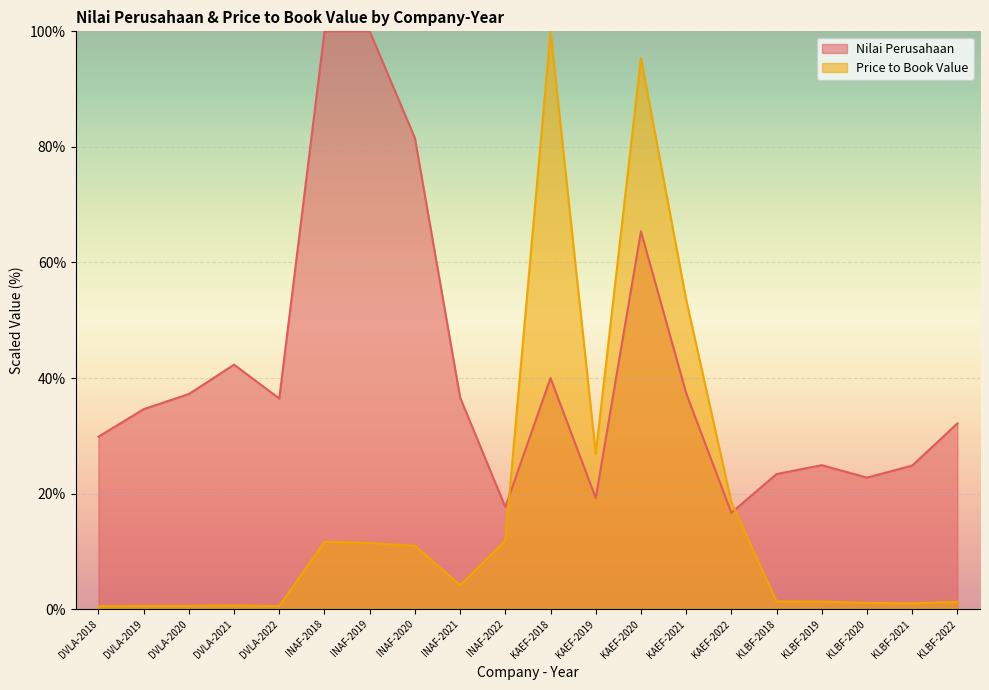

Is it true that Price to Book Value equals 1.3 at KLBF-2019?

True